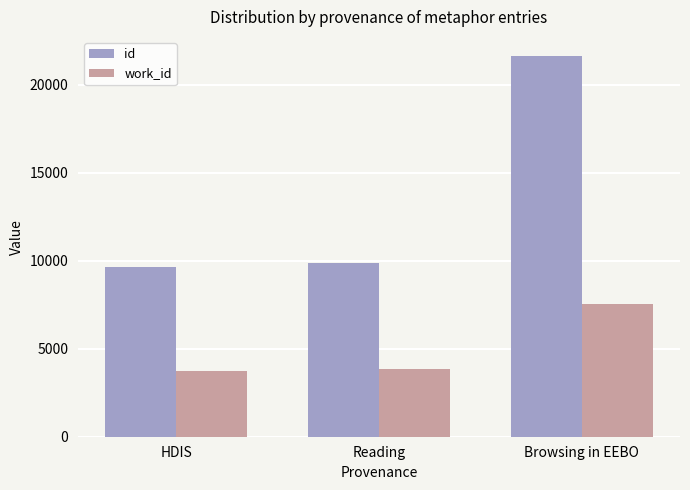

Is the value of id at Browsing in EEBO greater than the value of work_id at HDIS?

Yes